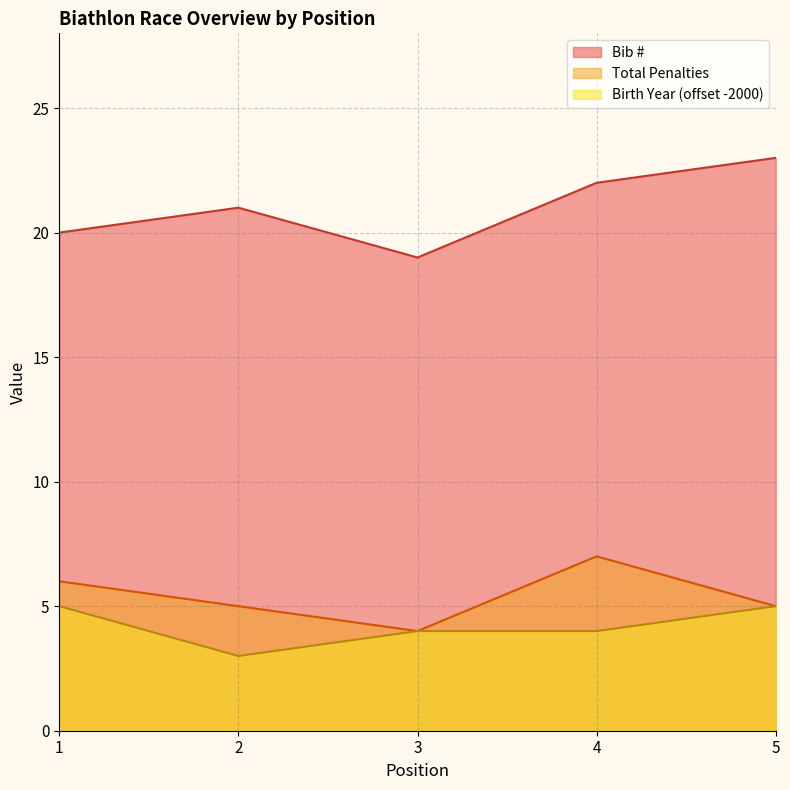

What is the value of the Total Penalties point at the 4th from the left?

7